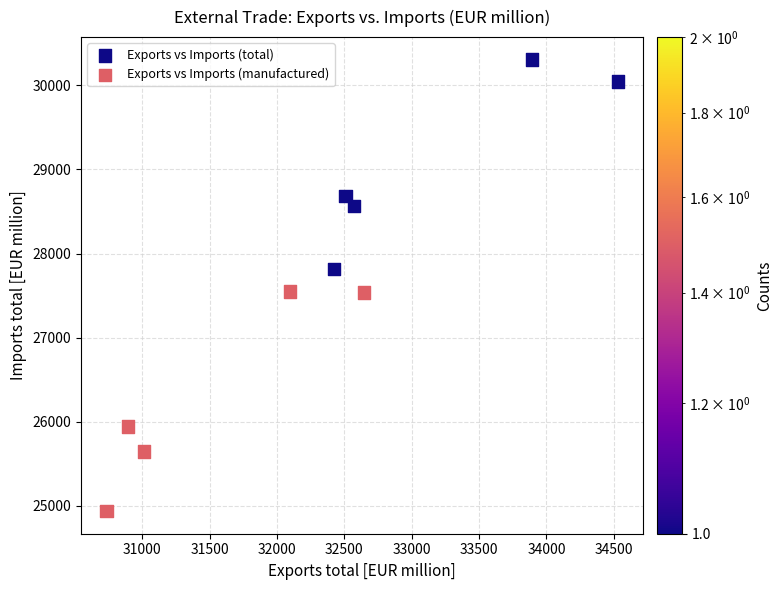

Which series reaches the maximum Y coordinate?

Exports vs Imports (total)